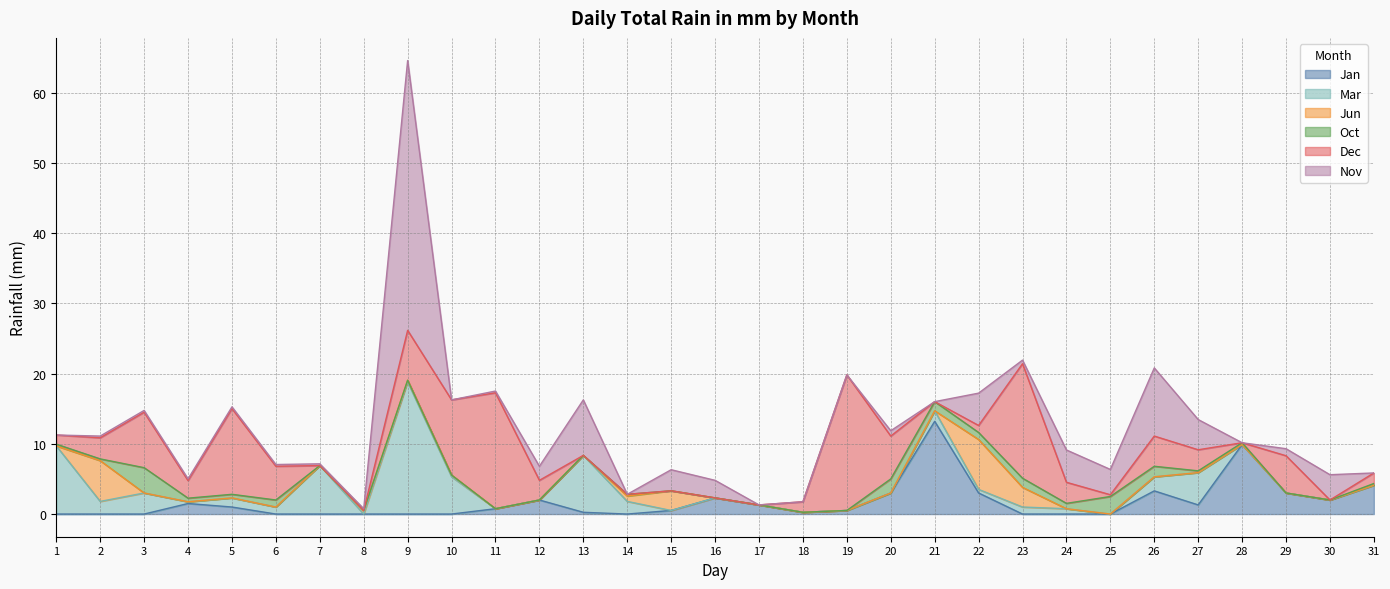

What is the spread (max minus min) of values at 19?

19.3